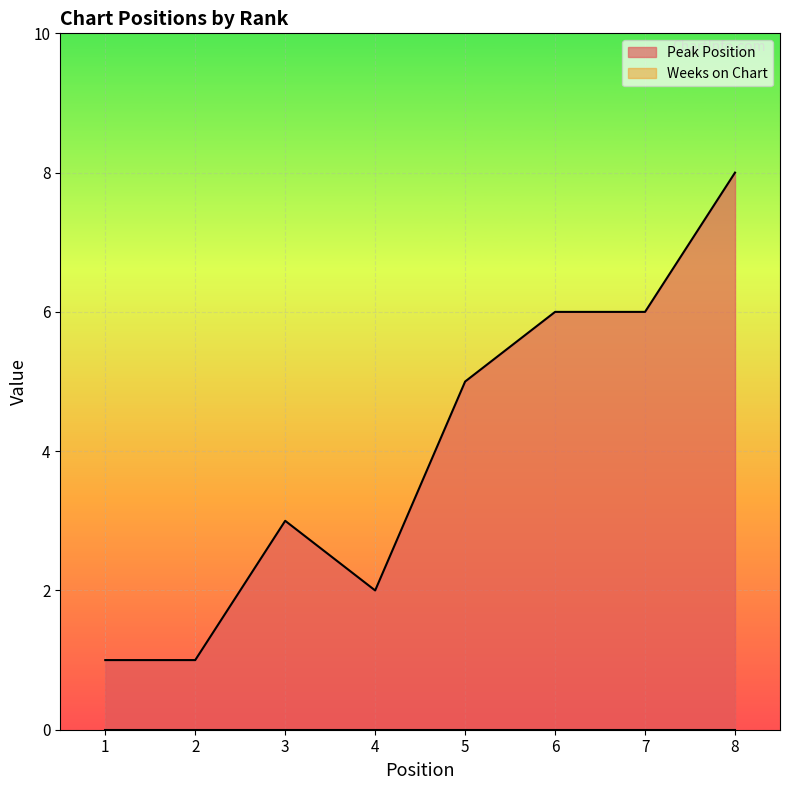

Where is the data nearest to the value 4?

3